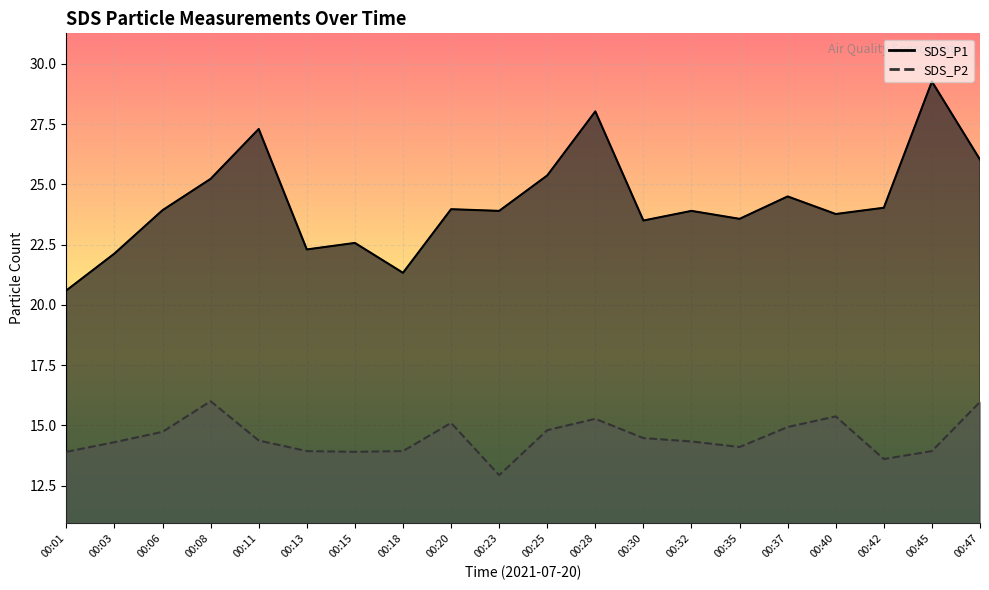

True or false: SDS_P2 and SDS_P1 intersect in this chart.

False